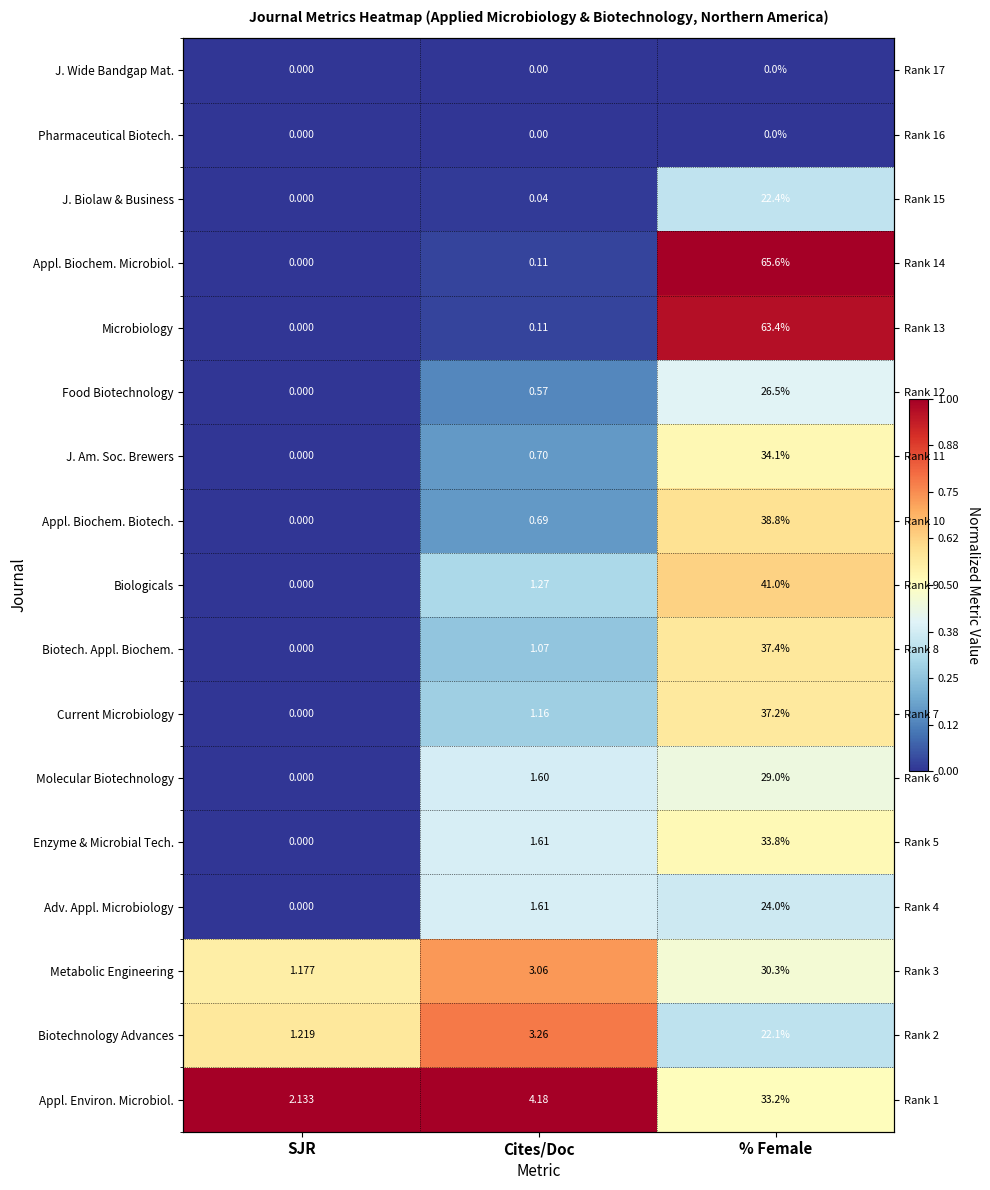

At Cites/Doc, list the series in order from smallest to largest.

J. Wide Bandgap Mat., Pharmaceutical Biotech., J. Biolaw & Business, Appl. Biochem. Microbiol., Microbiology, Food Biotechnology, Appl. Biochem. Biotech., J. Am. Soc. Brewers, Biotech. Appl. Biochem., Current Microbiology, Biologicals, Molecular Biotechnology, Enzyme & Microbial Tech., Adv. Appl. Microbiology, Metabolic Engineering, Biotechnology Advances, Appl. Environ. Microbiol.